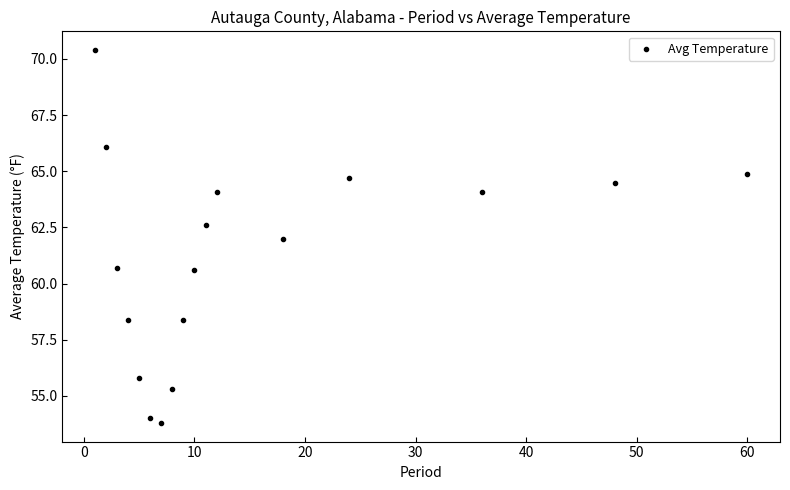

What is the range of X values (max minus min)?

59.0